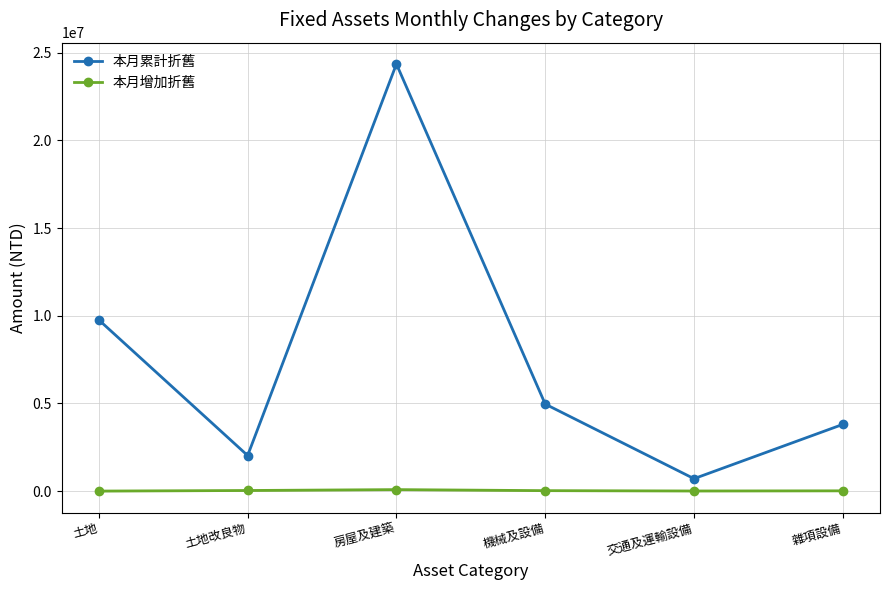

Does the chart have visible grid lines?

Yes